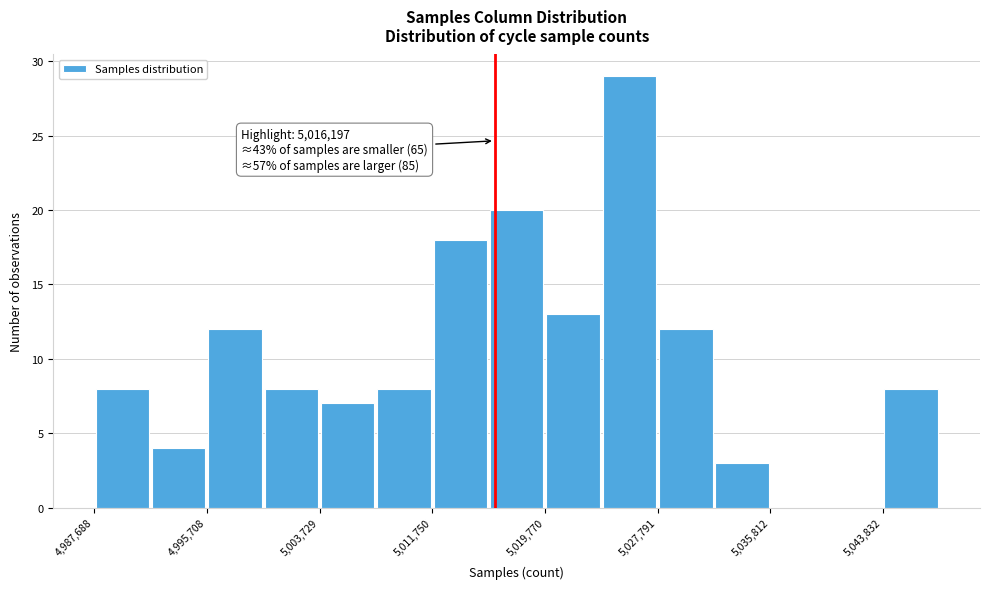

Over which range of the x-axis is the bar tallest?

5024000 to 5028000